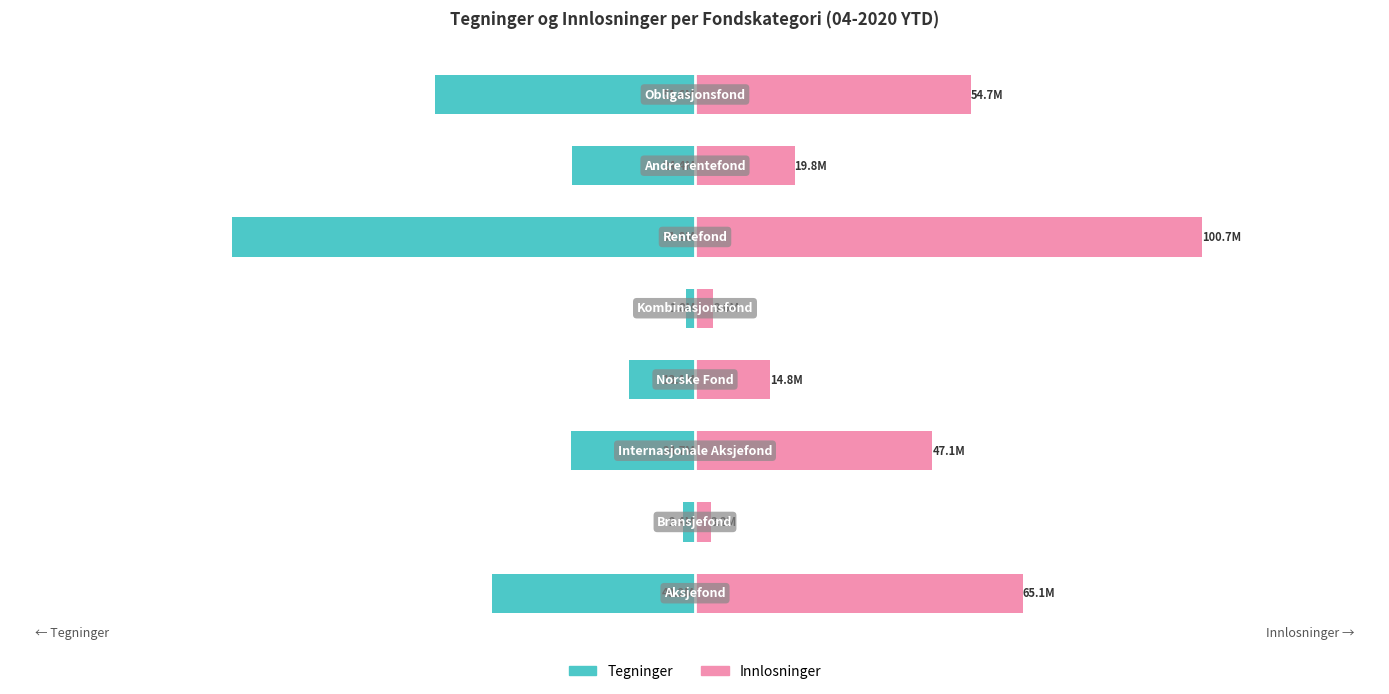

Which series has the largest total across all categories?

Innlosninger